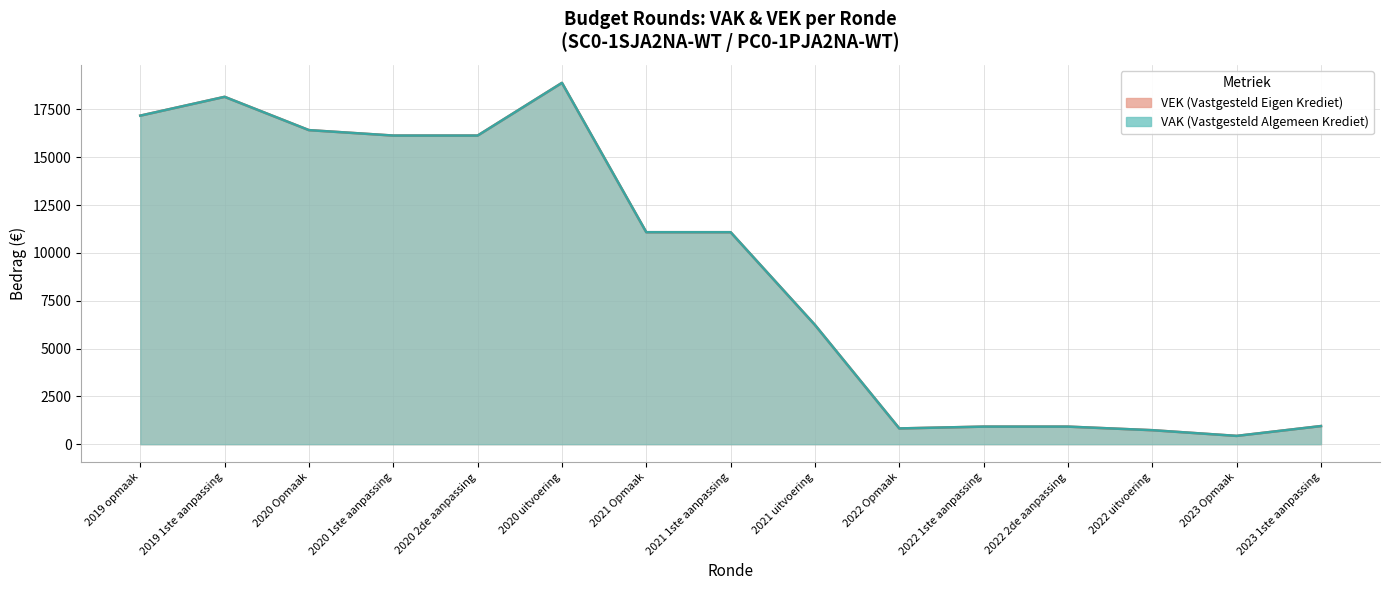

What is the change in value from 2020 1ste aanpassing to 2020 uitvoering?

+2754